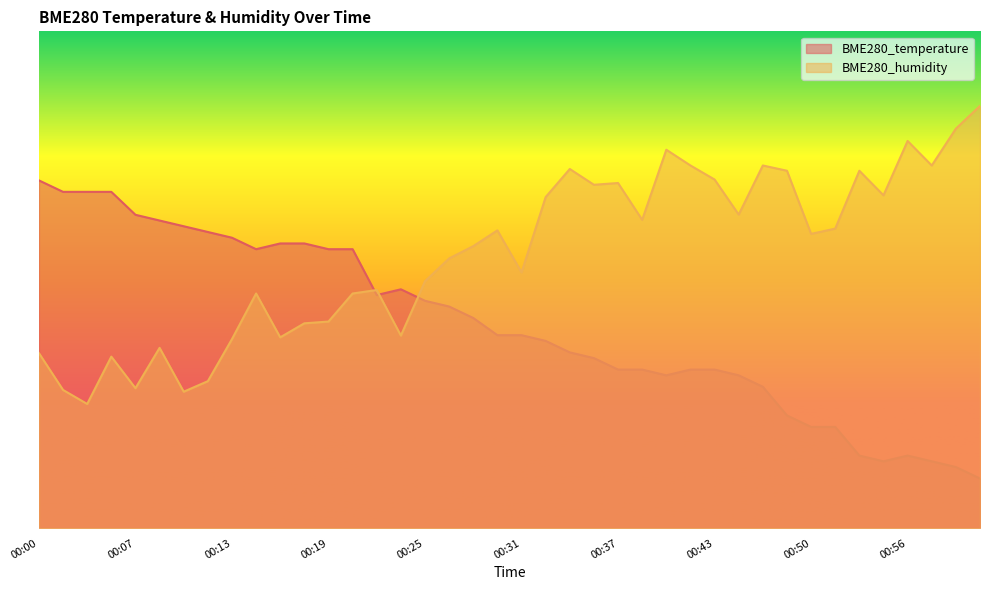

What is the value of the BME280_temperature point at the 3rd from the left?

67.7